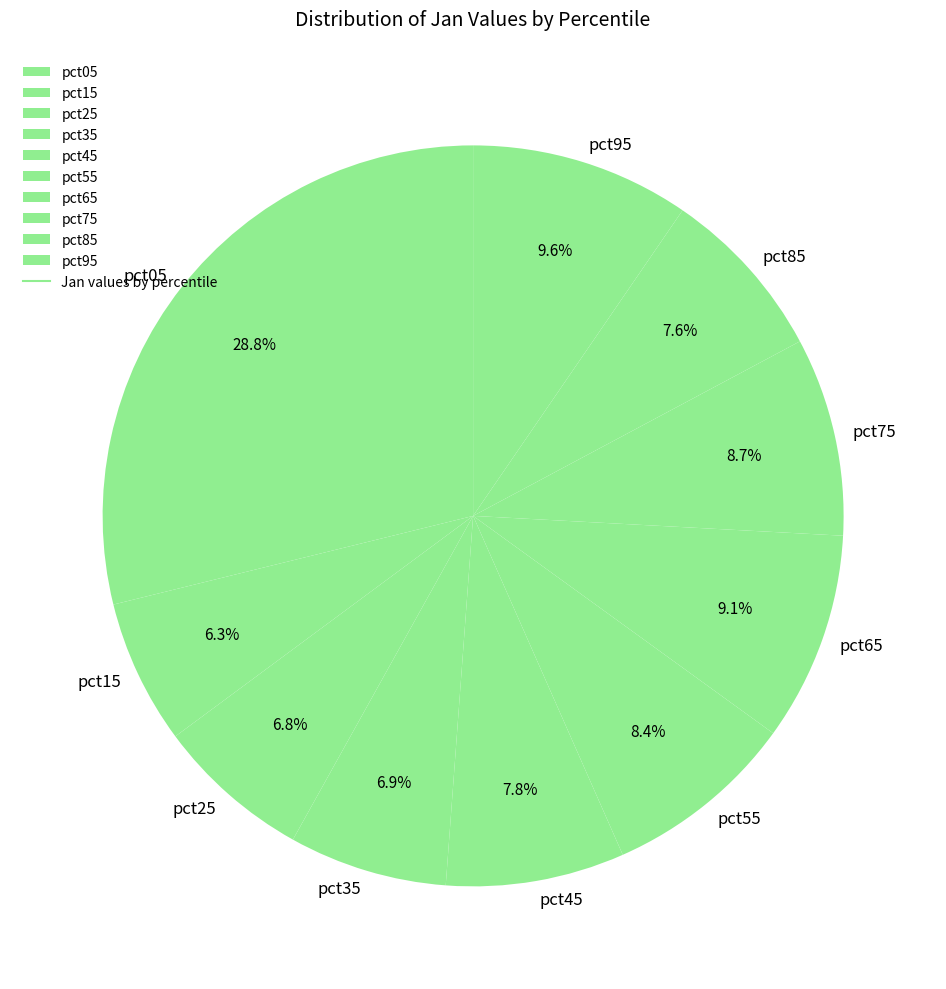

What is the total percentage of pct95 and pct85?

17.2%